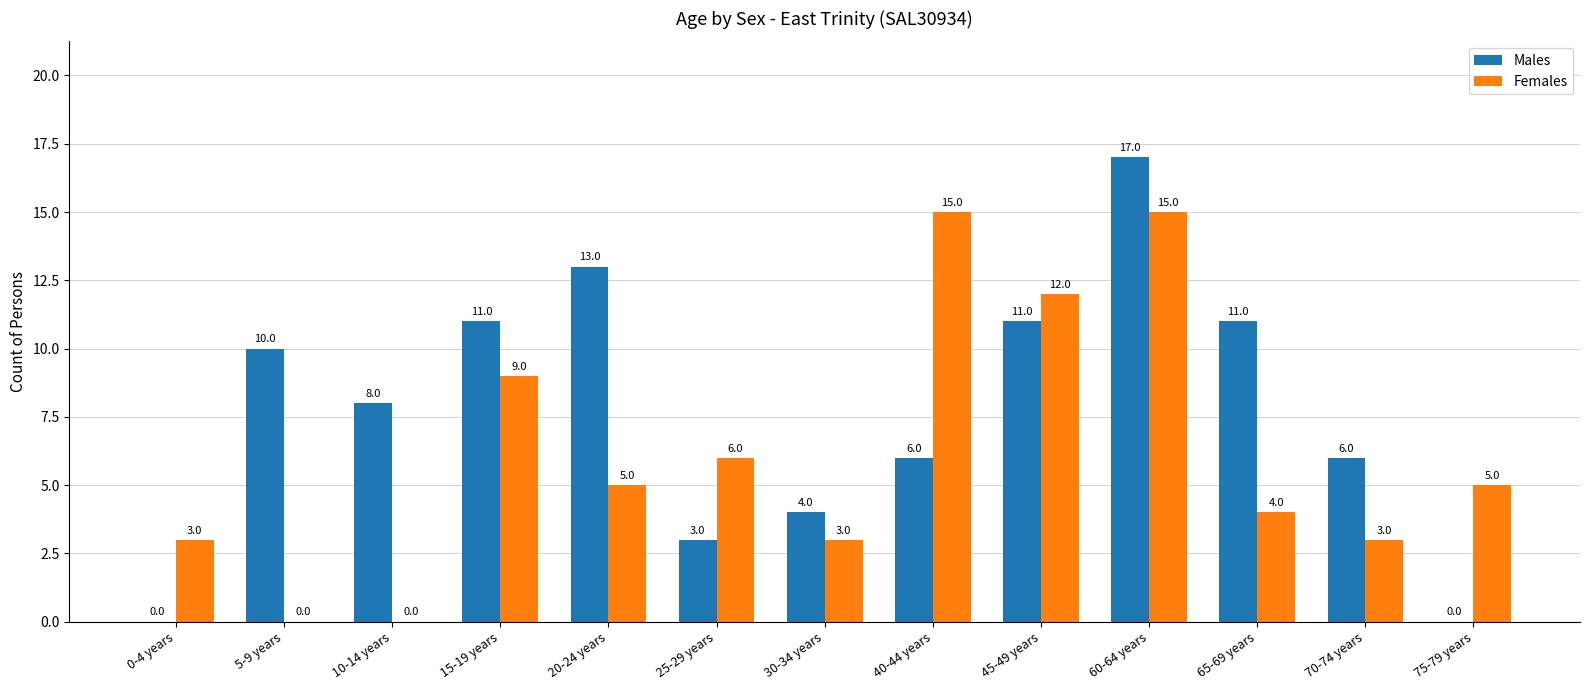

What is the approximate value of Males at 25-29 years?

3